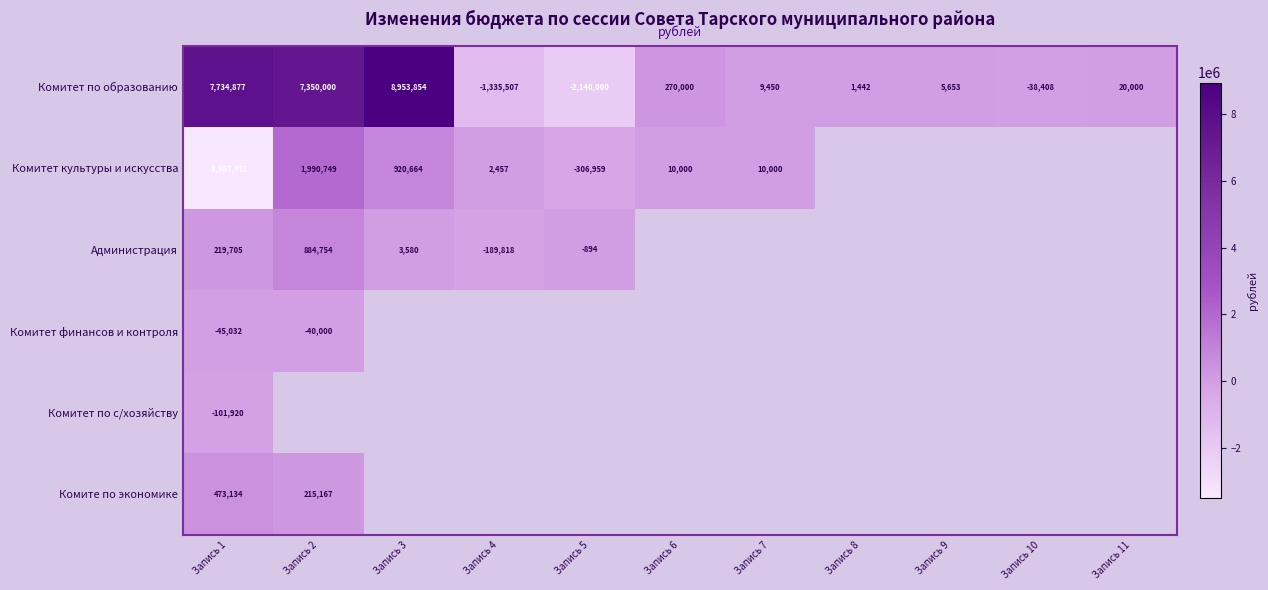

How many values in the Комитет по образованию series are below 9450?

5